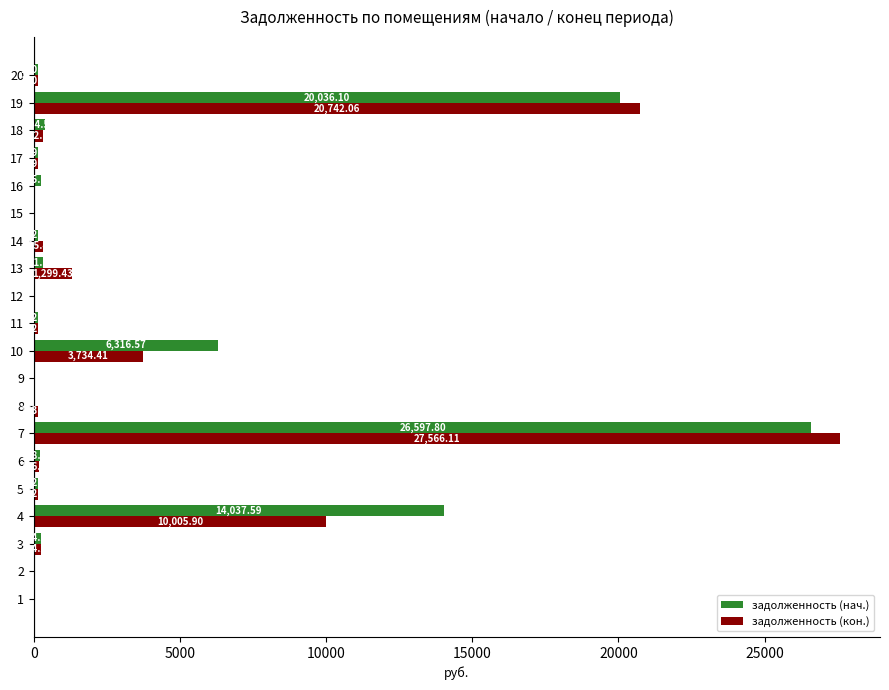

What is the sum of all задолженность (кон.) values?

65235.4